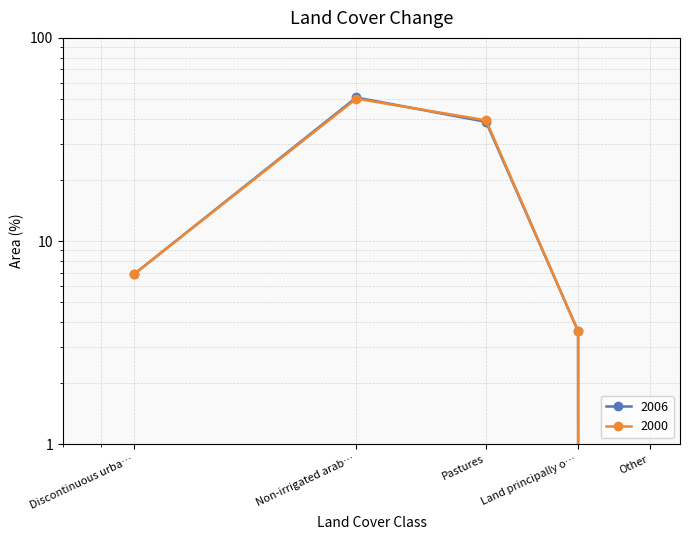

Does the chart have visible grid lines?

Yes